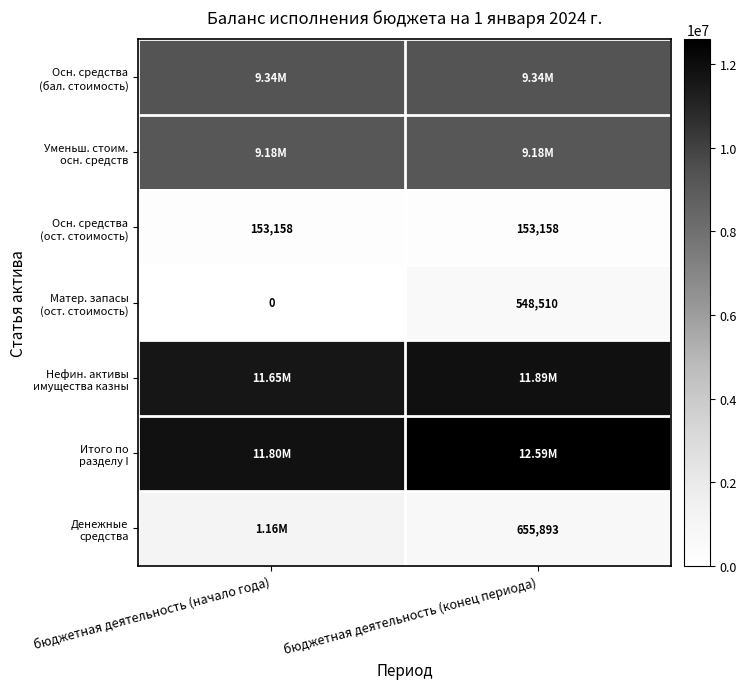

At which category is the sum across all series the highest?

бюджетная деятельность (конец периода)